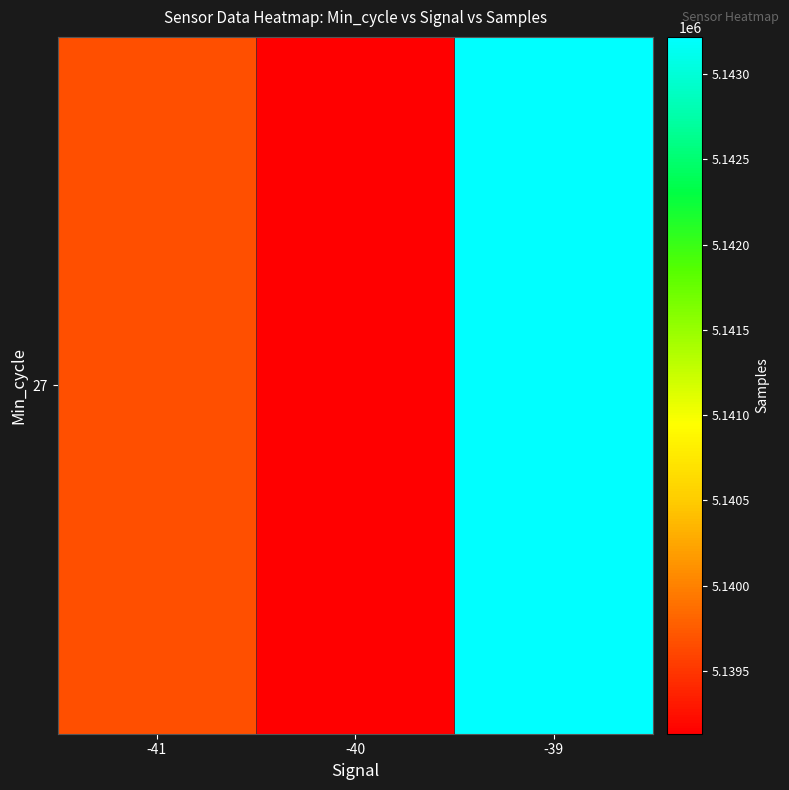

What is the sum of the values at -39 and -41?

10282889.6